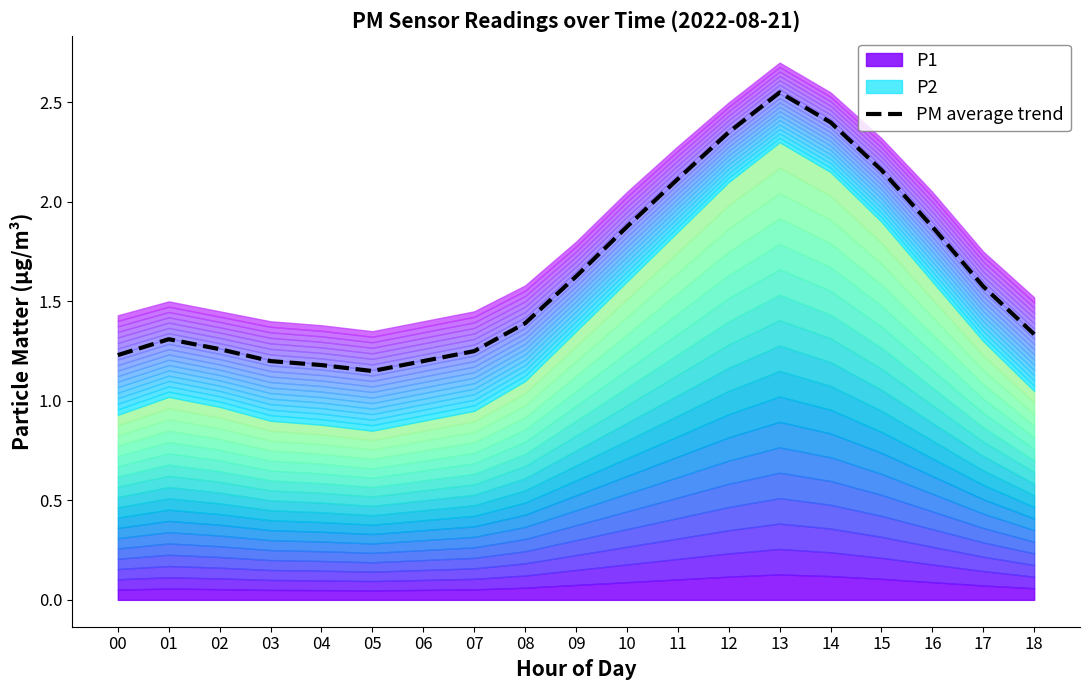

List the labels in order of value, largest first.

13, 14, 12, 15, 11, 10, 16, 09, 17, 08, 18, 01, 02, 07, 00, 03, 06, 04, 05